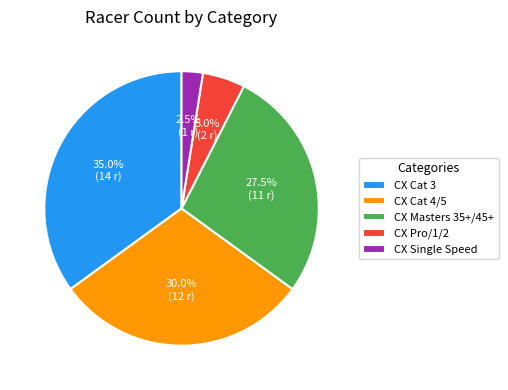

What percentage do CX Cat 4/5 and CX Pro/1/2 together represent?

35.0%